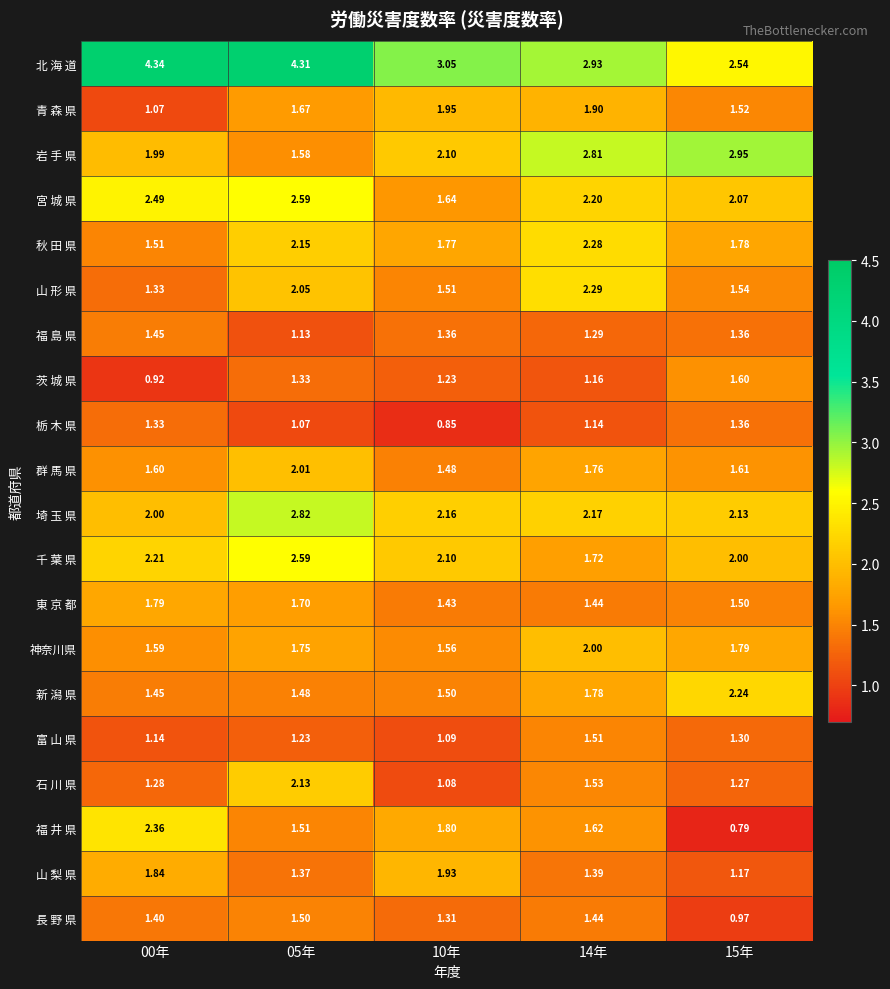

Is the value of 秋 田 県 at 14年 greater than the value of 茨 城 県 at 00年?

Yes